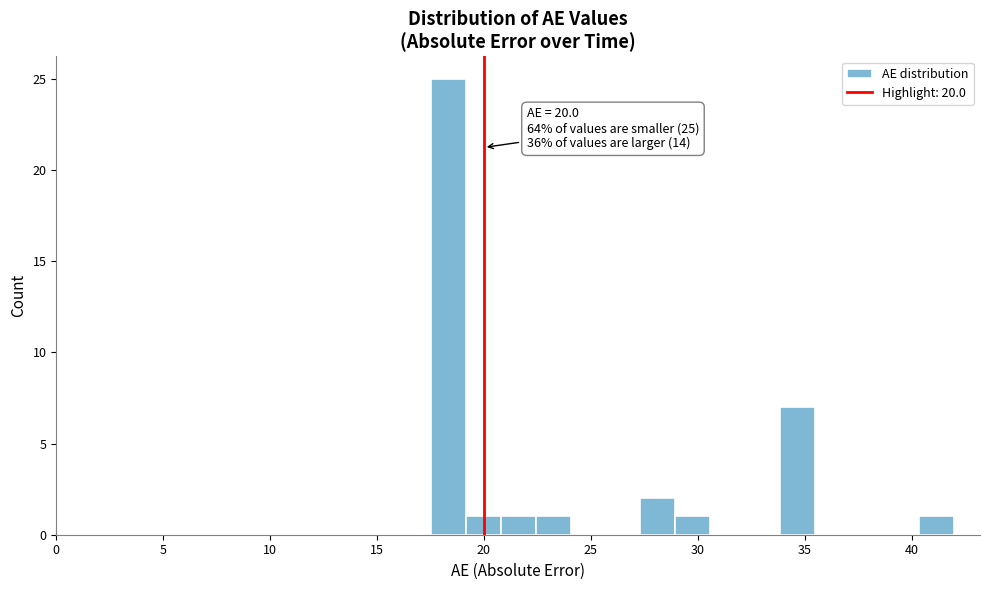

Around what value on the x-axis is the tallest bar? Give the approximate position of its centre, as read against the axis.

18.5